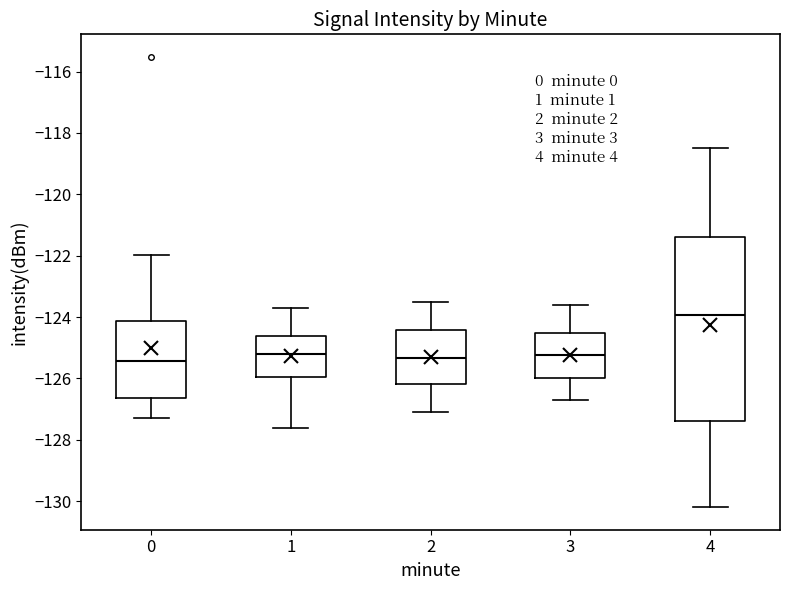

Comparing the boxes themselves (not the whiskers), which one is the tallest?

4